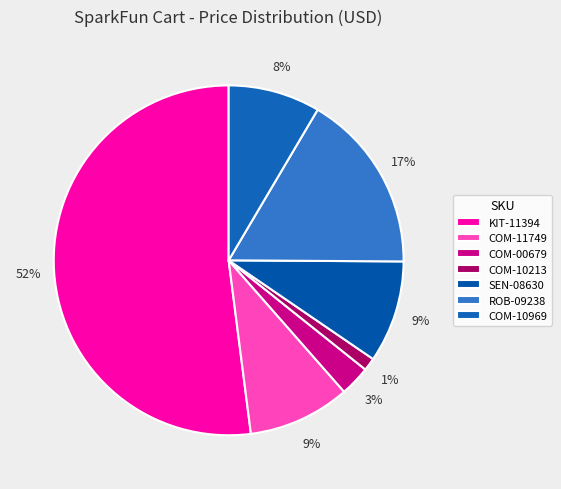

How many slices are in this pie chart?

7